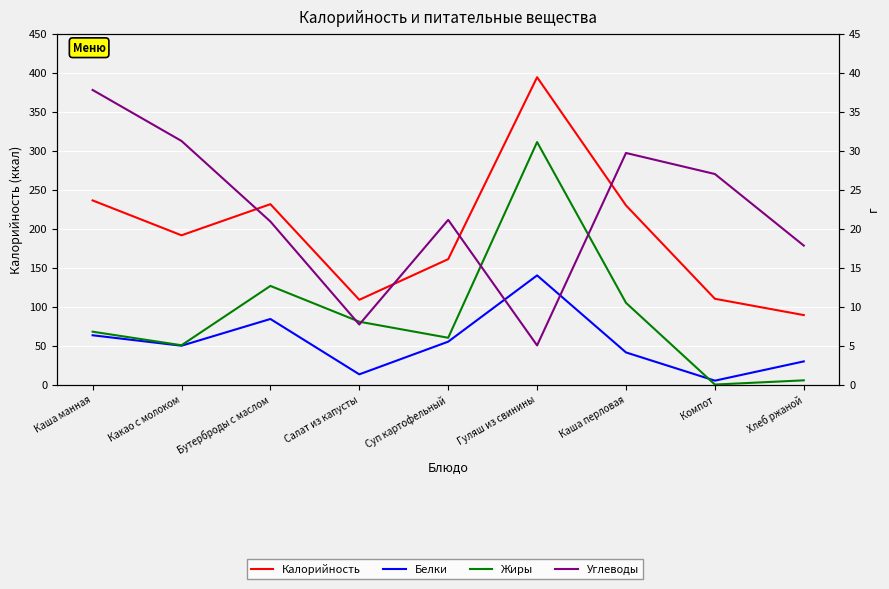

What is the lowest value of the Белки series?

0.5